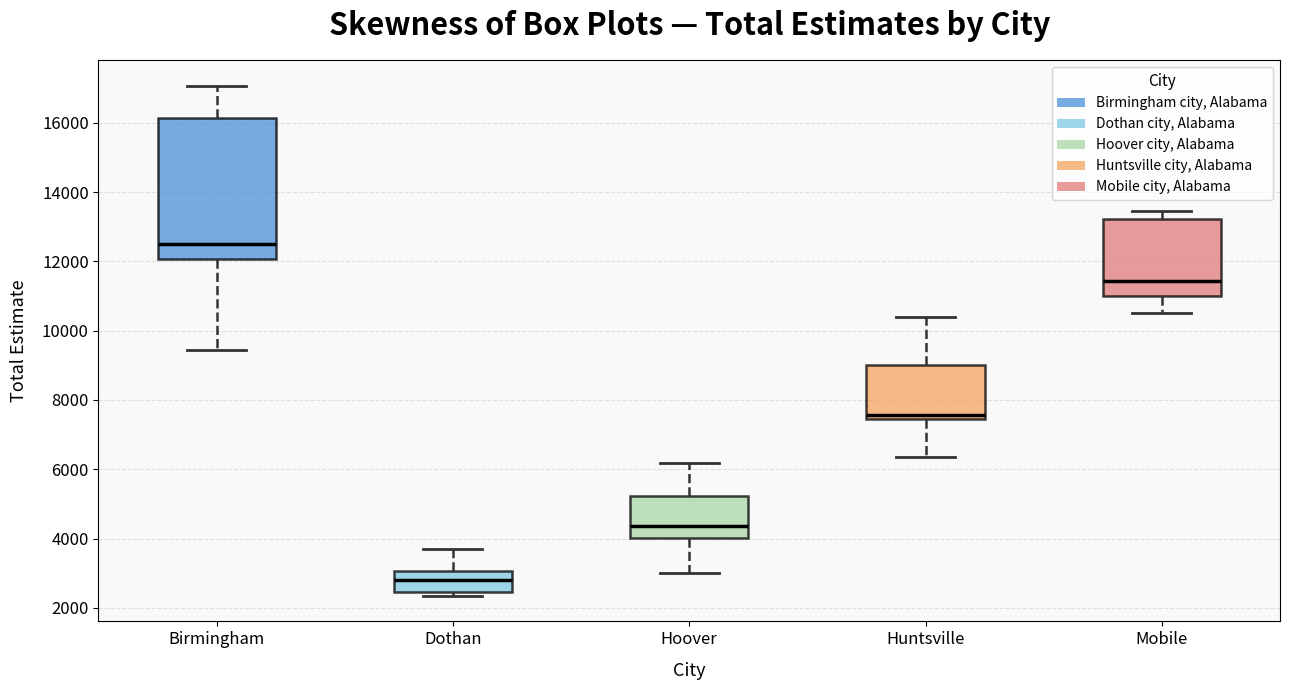

Which box has the lowest median line?

Dothan